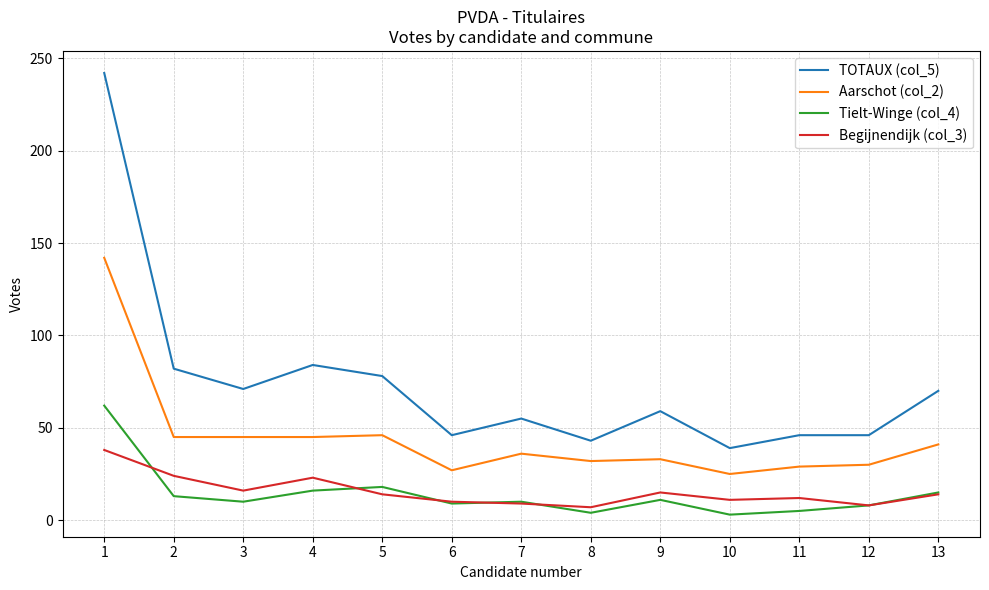

Which series has the largest range (max minus min)?

TOTAUX (col_5)